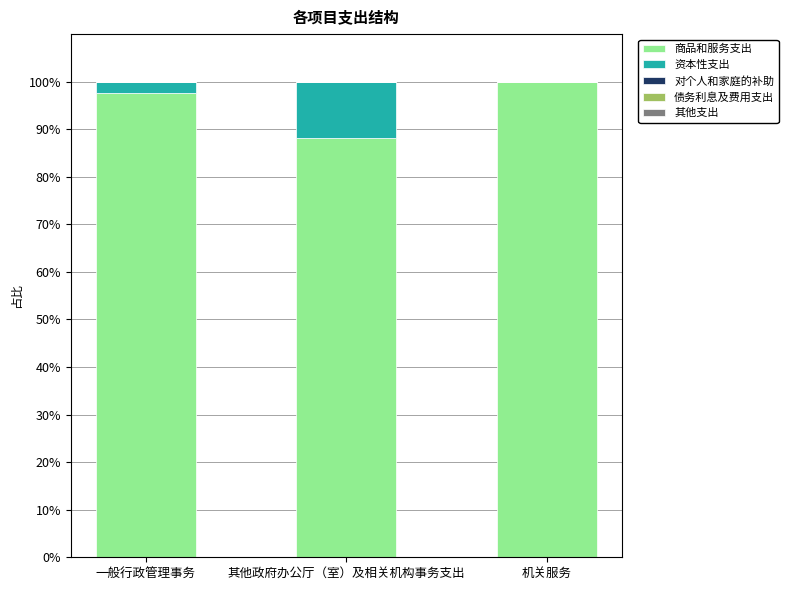

Are the bars horizontal?

No